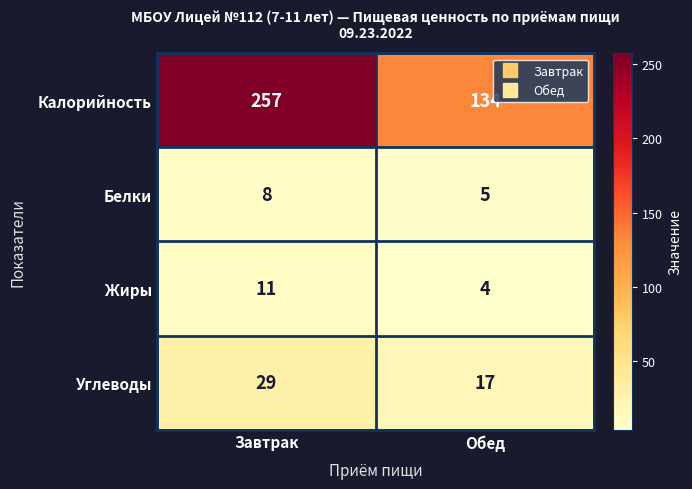

True or false: Углеводы has a value of 17 at Обед.

True